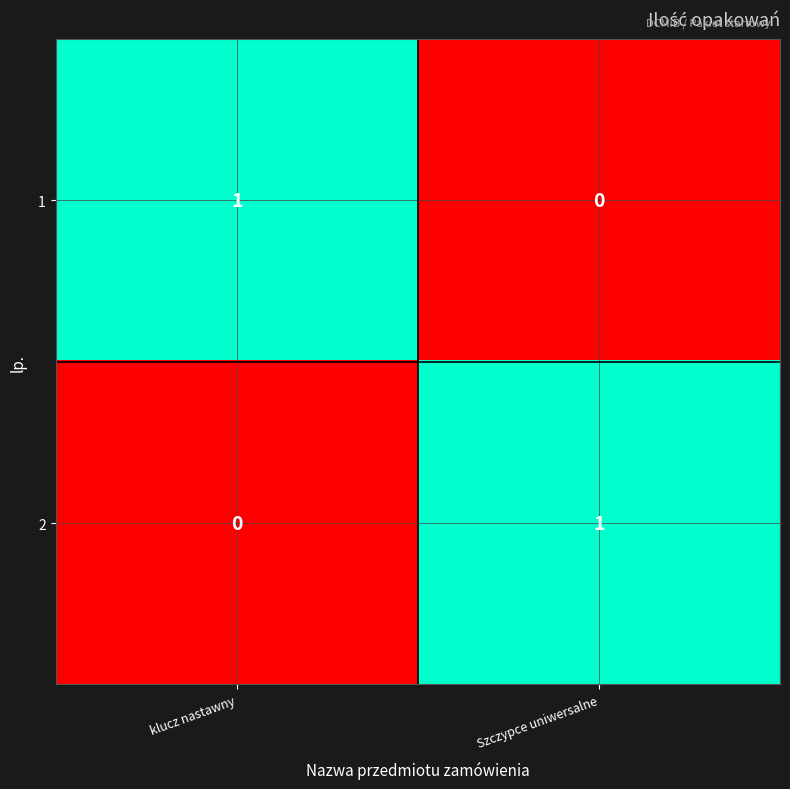

Rank the series at Szczypce uniwersalne from highest to lowest value.

2, 1